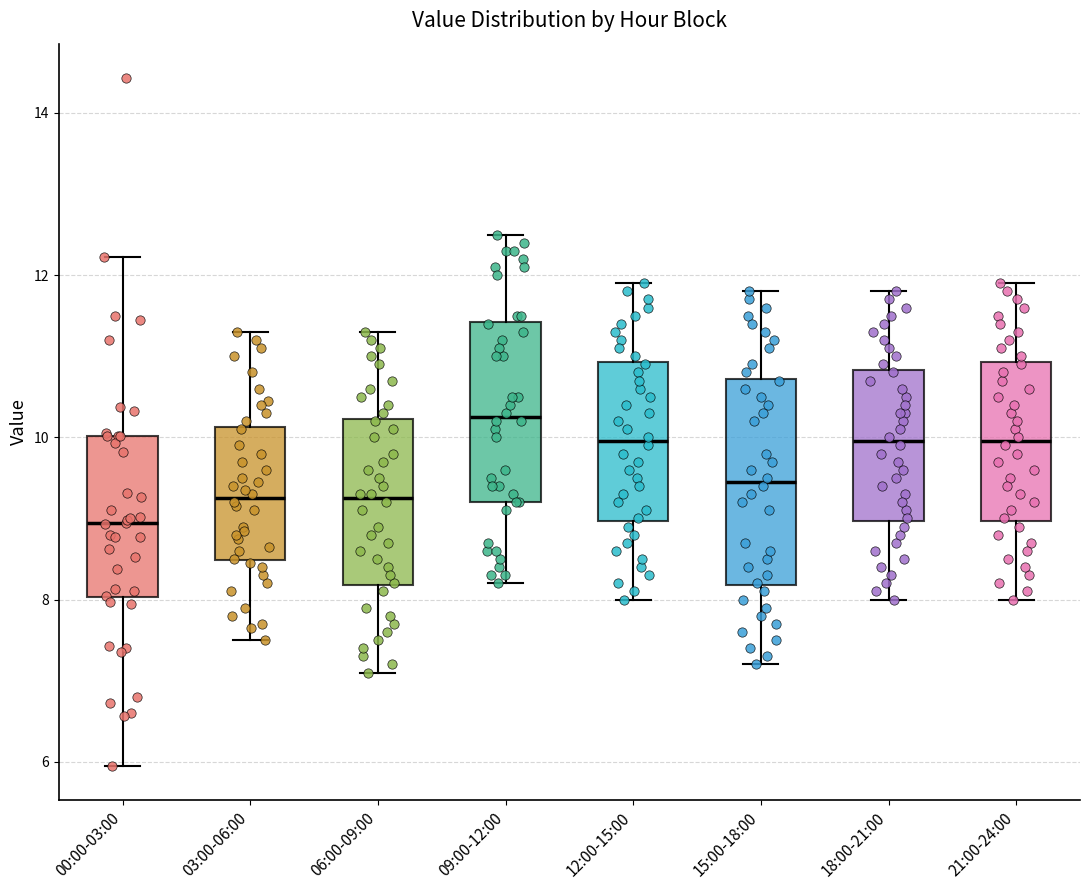

Where is the lower edge of the box for 12:00-15:00 on the y-axis? The values are not printed on the chart, so give them approximately, as read against the axis.

9.0